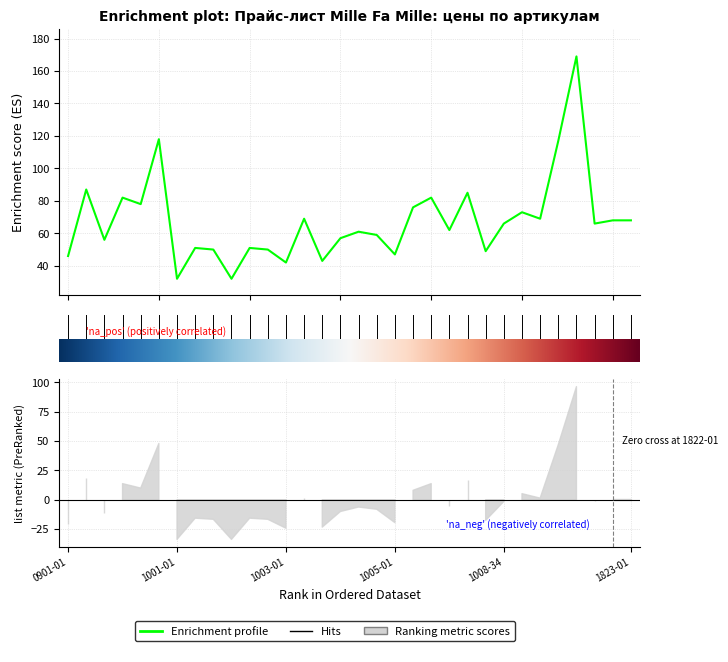

Where is the first local minimum?

0907-01